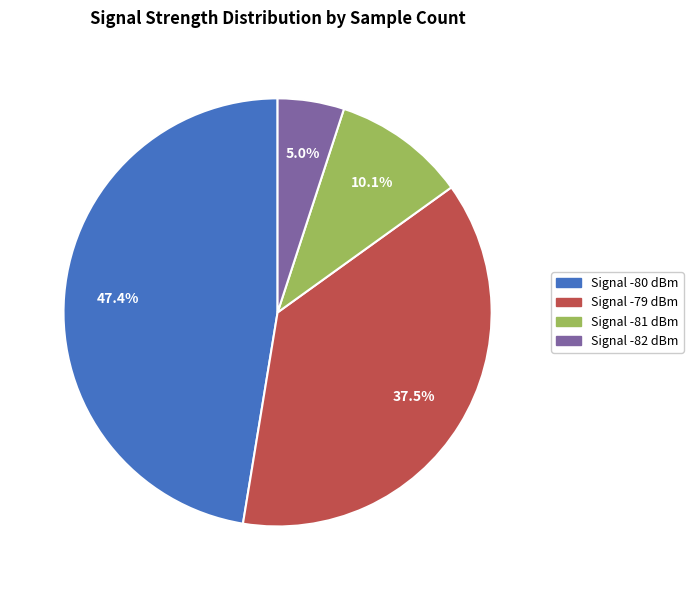

Is there any slice that represents more than half of the pie?

No